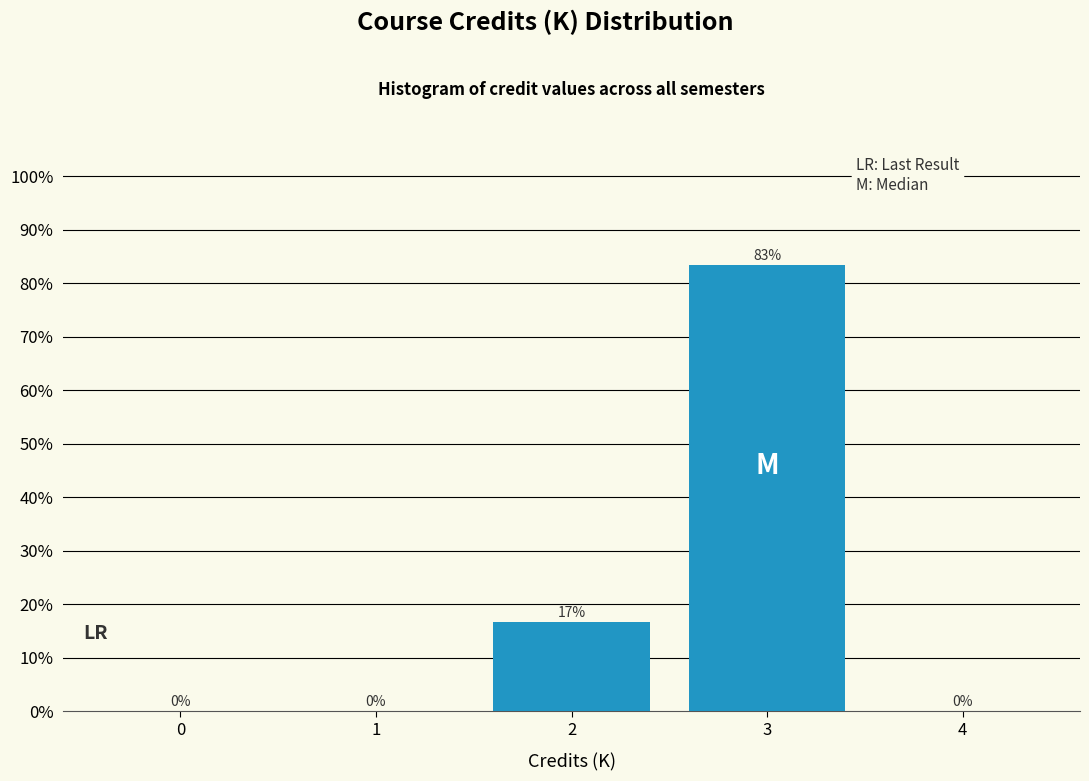

What is the maximum value shown in the chart?

83.3